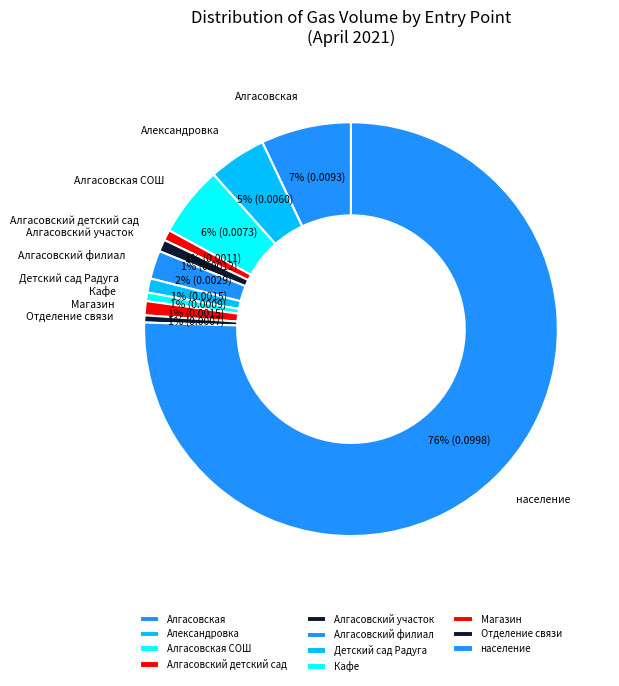

True or false: Алгасовский участок accounts for 1% of the total.

True